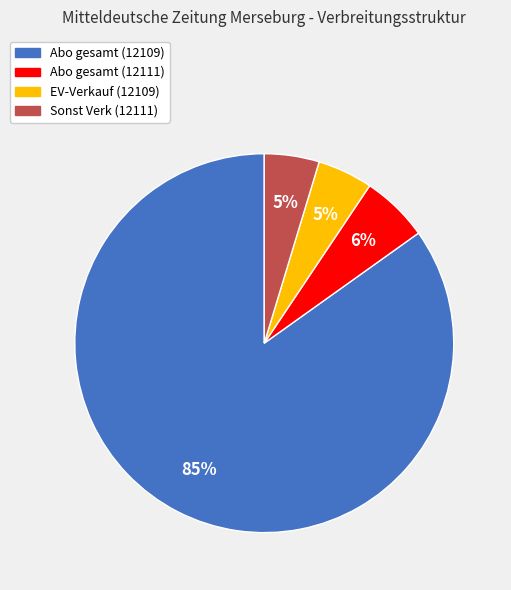

What percentage is the Sonst Verk (12111) slice, to the nearest percent?

5%